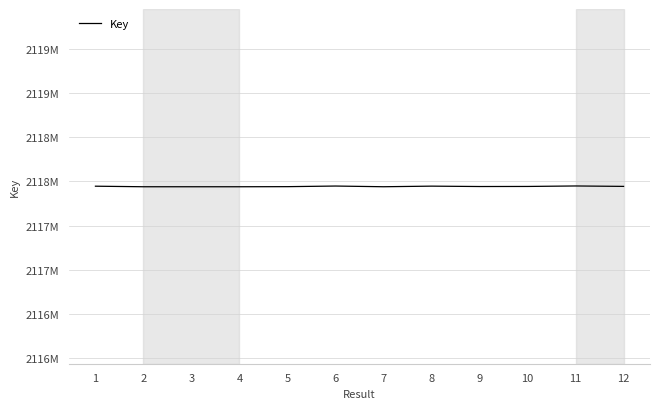

What is the ratio of the value at 7 to the value at 1?

1.0